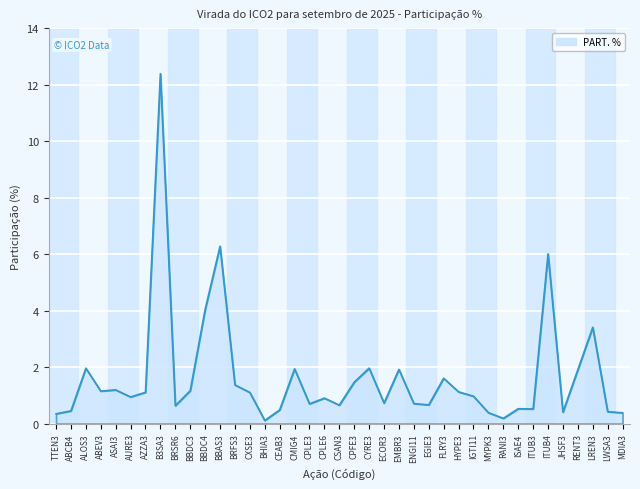

What is the greatest value displayed?

12.4